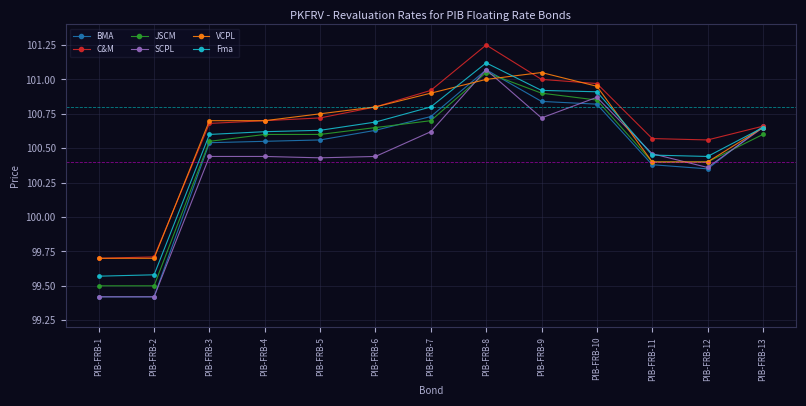

True or false: JSCM has more than 0 interior local peaks.

True